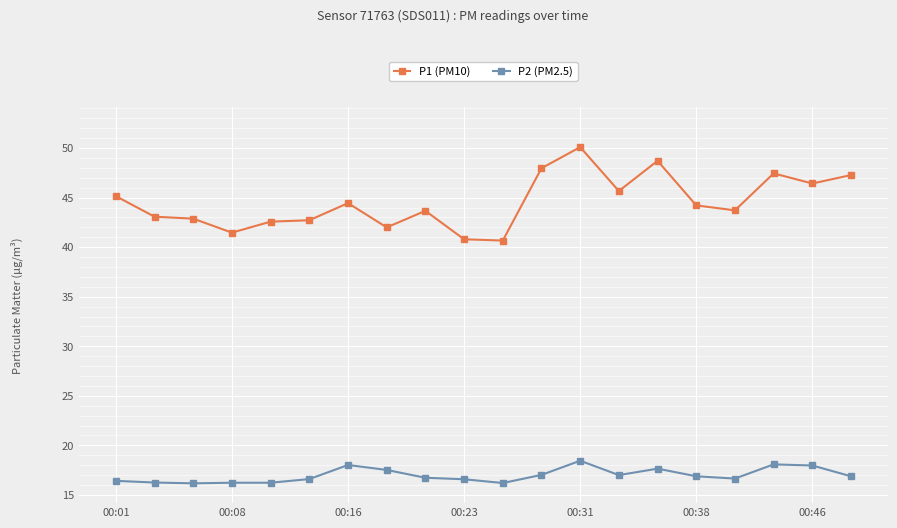

True or false: P2 (PM2.5) and P1 (PM10) cross at least once.

False